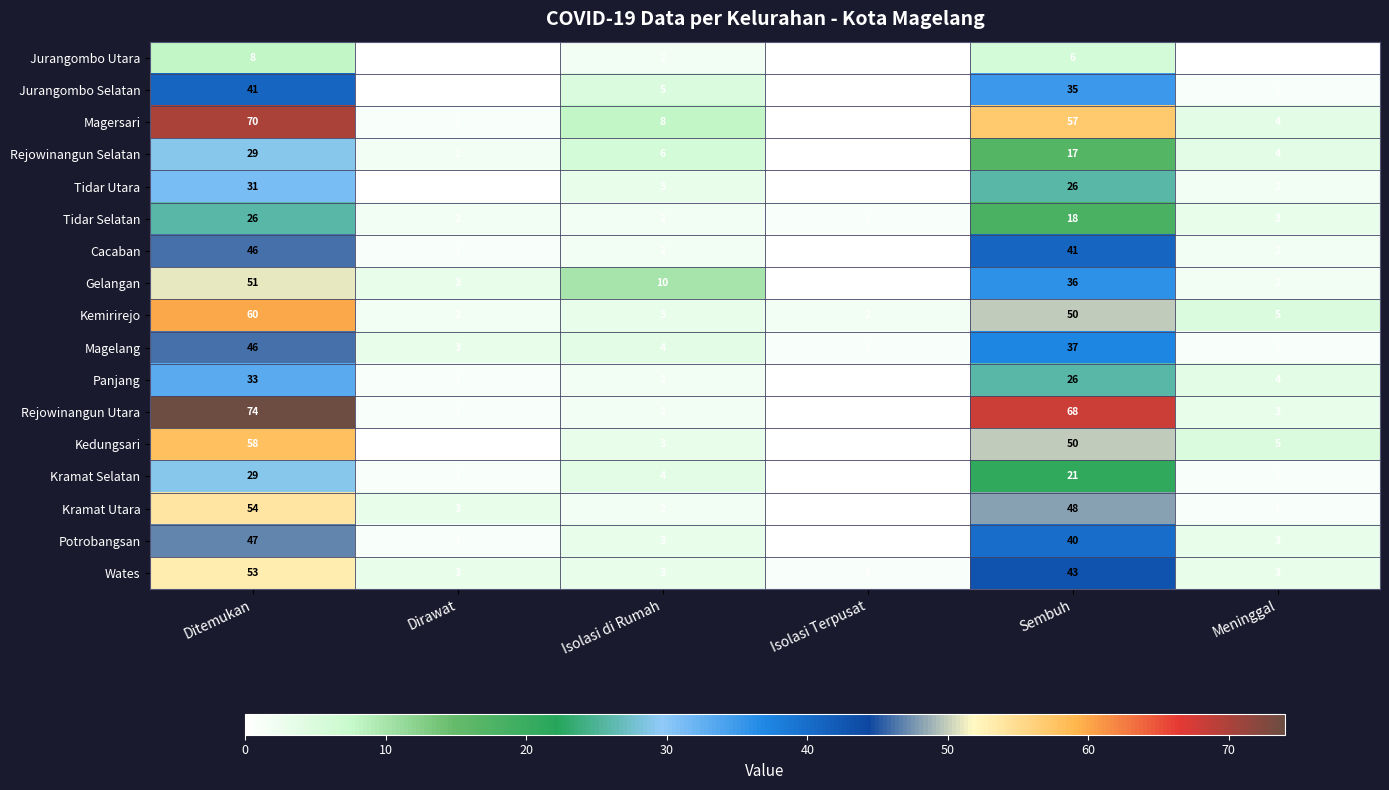

Which series has the largest total across all categories?

Rejowinangun Utara